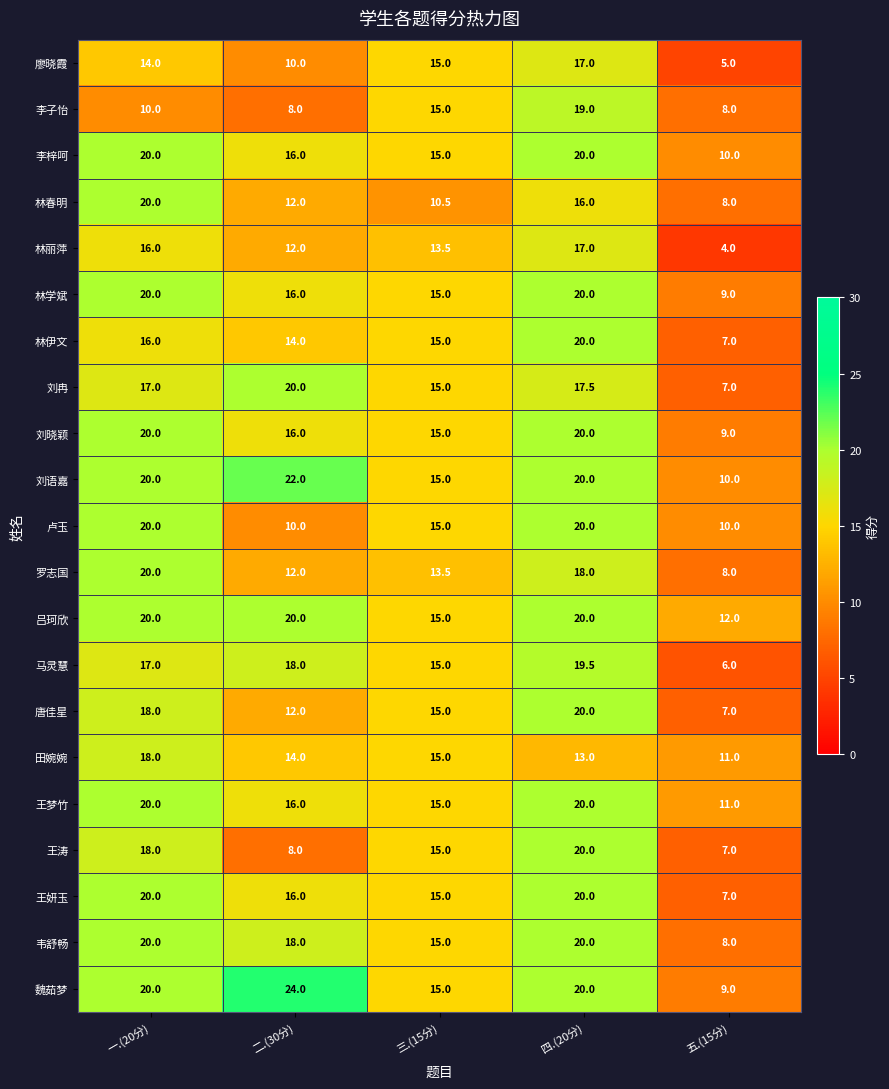

Where is 林伊文 nearest to the value 13?

二.(30分)